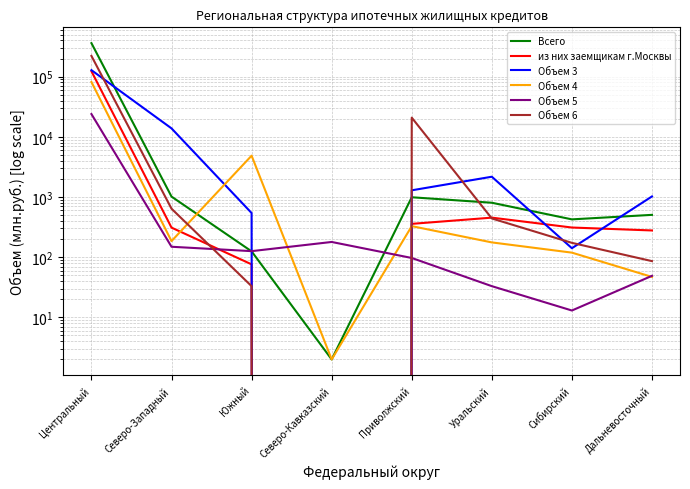

Is it true that Всего equals 62 at Южный?

False